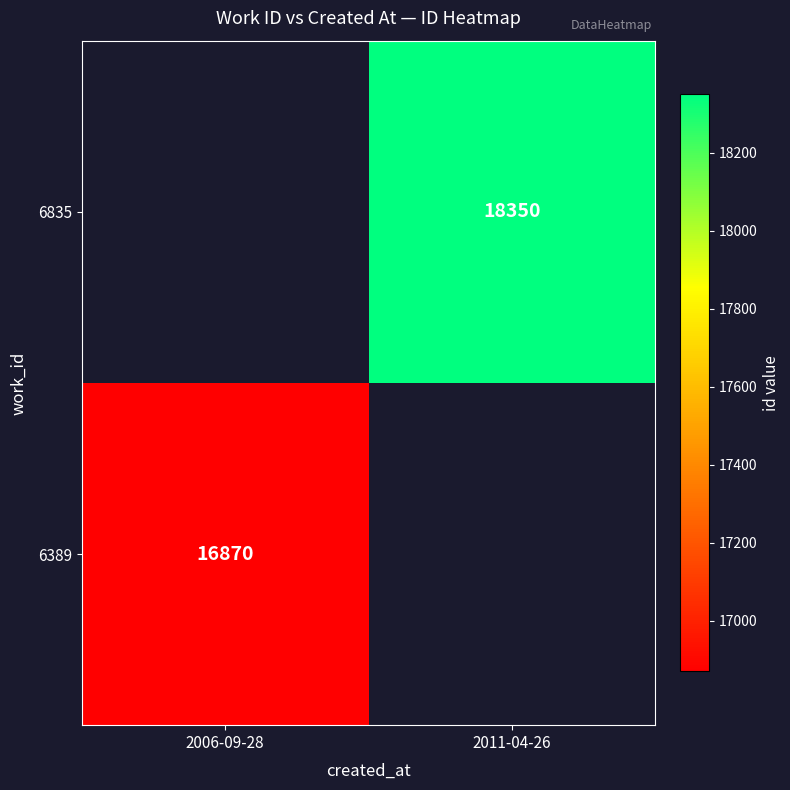

Is it true that 6835 equals 29317 at 2011-04-26?

False